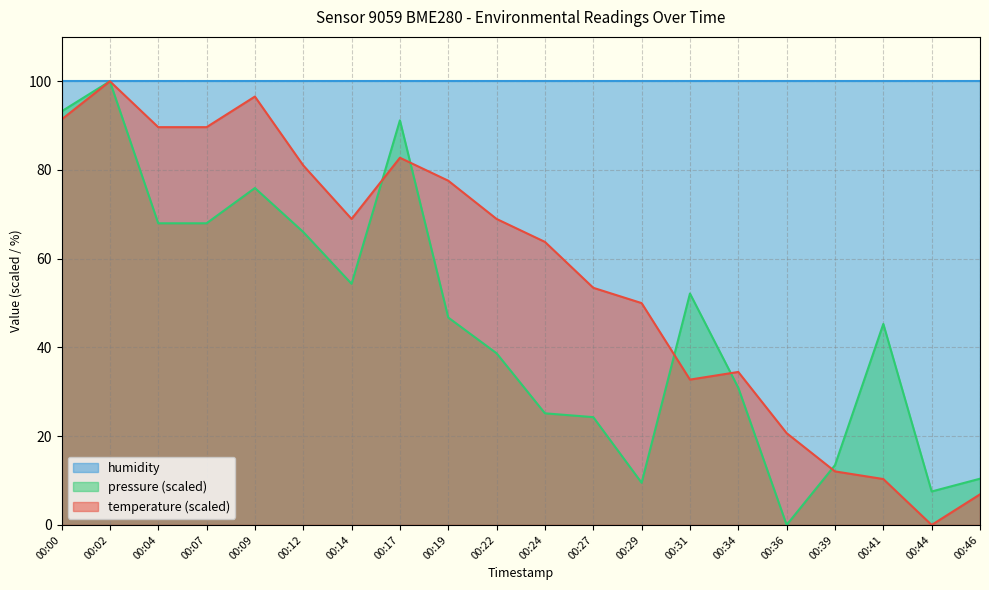

Where is pressure_norm nearest to the value 50?

00:31